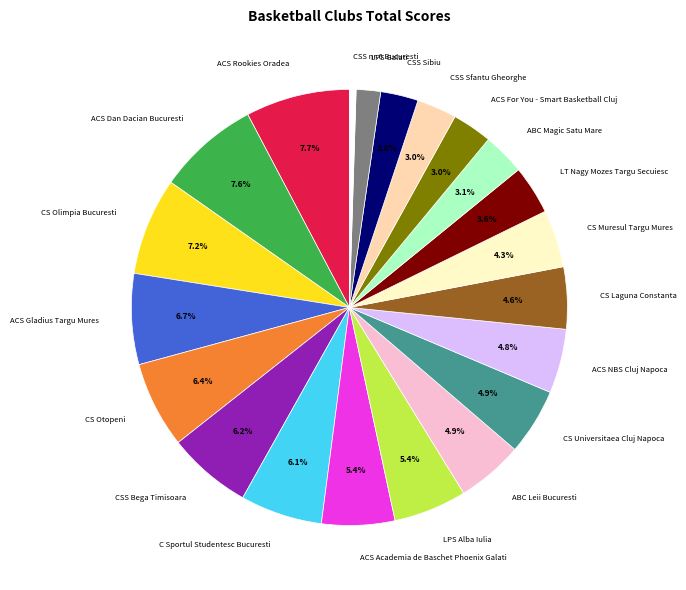

To the nearest percent, what portion does ABC Leii Bucuresti represent?

5%